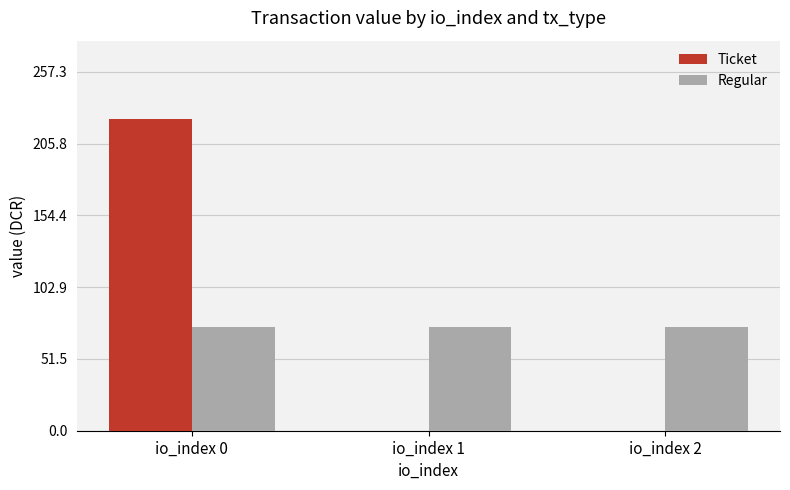

What is the maximum value for Ticket?

223.7